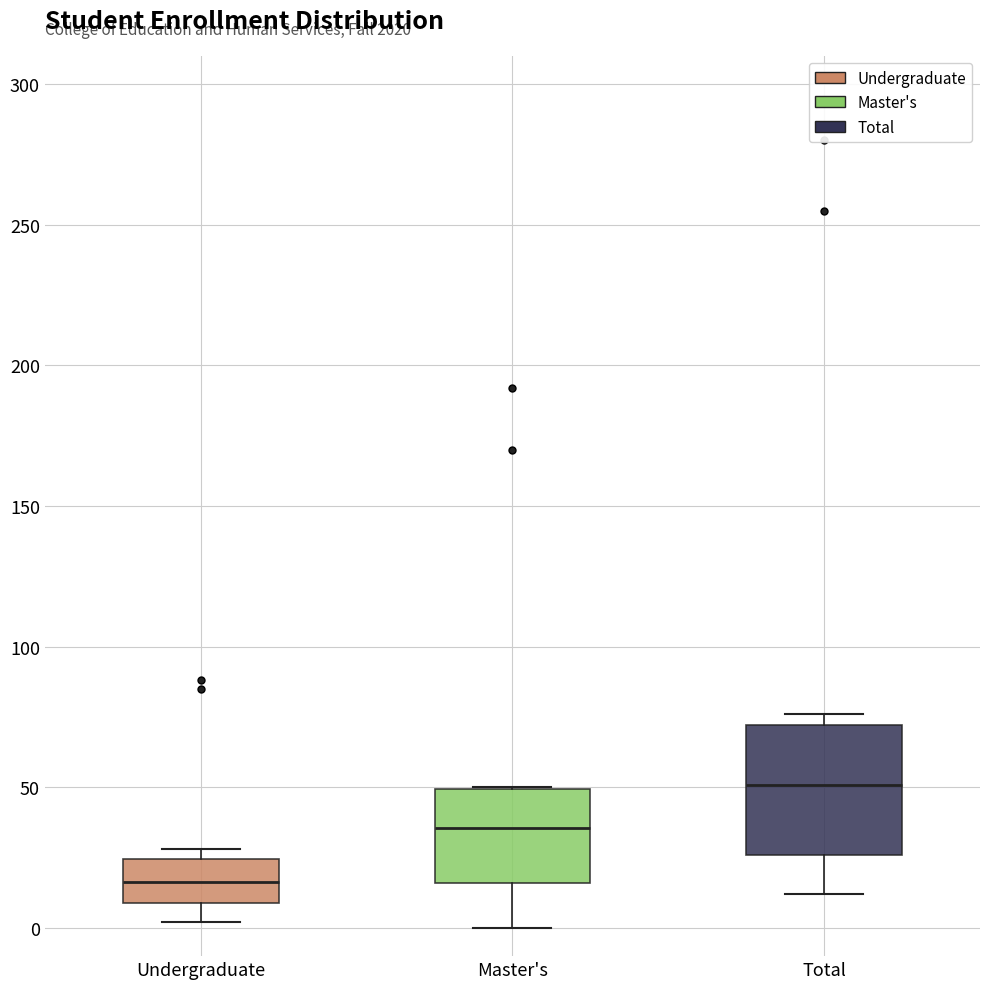

Reading left to right, read every box against the y-axis: the position of its median line, the range the box covers, and the ends of its whiskers. The values are not printed on the chart, so give them approximately, as read against the axis.

Undergraduate: median 15, box 10 to 25, whiskers 0 to 30
Master's: median 35, box 15 to 50, whiskers 0 to 50
Total: median 50, box 25 to 70, whiskers 10 to 75